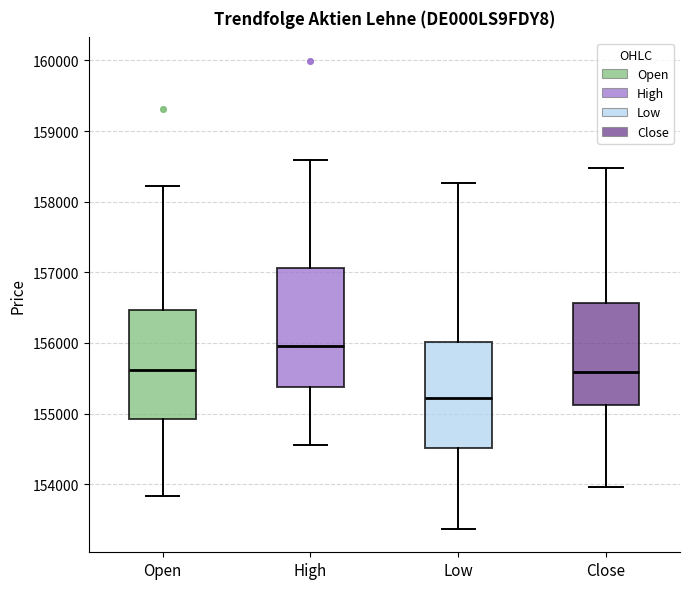

Reading left to right, transcribe this box plot: for each box, give where its median line is, the range the box spans, and where its two whiskers end, as read against the y-axis. The values are not printed on the chart, so give them approximately, as read against the axis.

Open: median 155600, box 154900 to 156500, whiskers 153800 to 158200
High: median 156000, box 155400 to 157100, whiskers 154600 to 158600
Low: median 155200, box 154500 to 156000, whiskers 153400 to 158300
Close: median 155600, box 155100 to 156600, whiskers 154000 to 158500